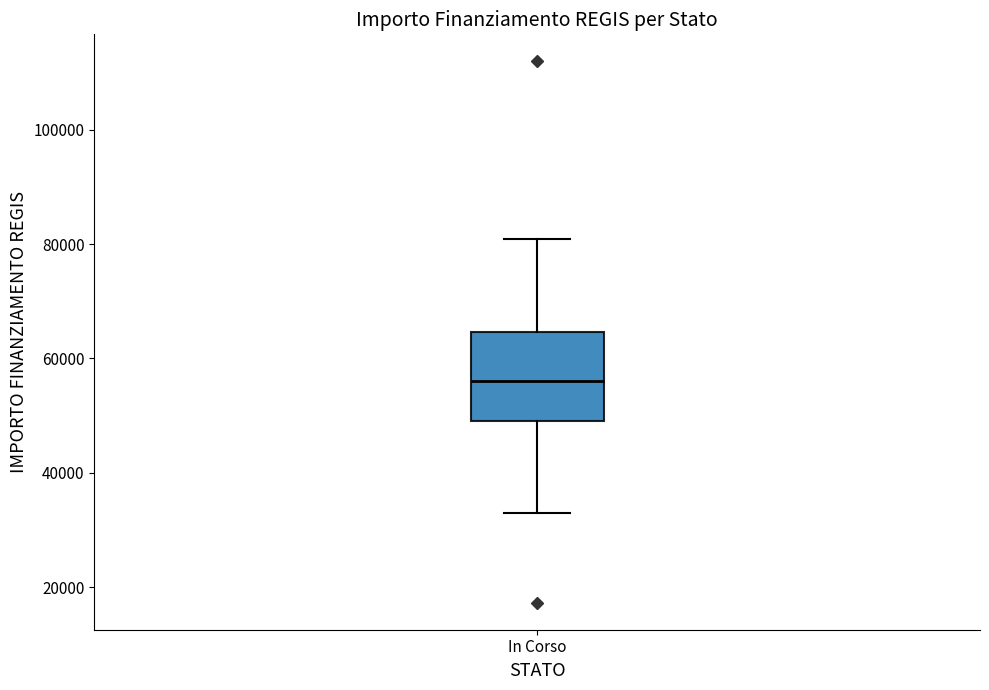

Read this box plot against the y-axis: the position of the median line, the range covered by the box, and the ends of both whiskers. The values are not printed on the chart, so give them approximately, as read against the axis.

median 56000, box 50000 to 64000, whiskers 32000 to 80000